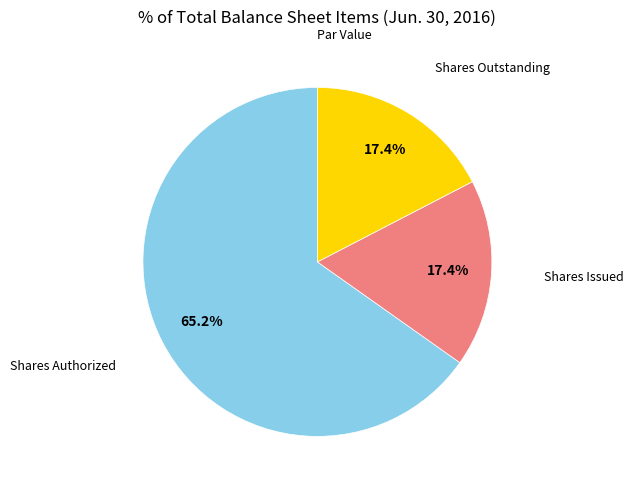

Is there any slice that represents more than half of the pie?

Yes